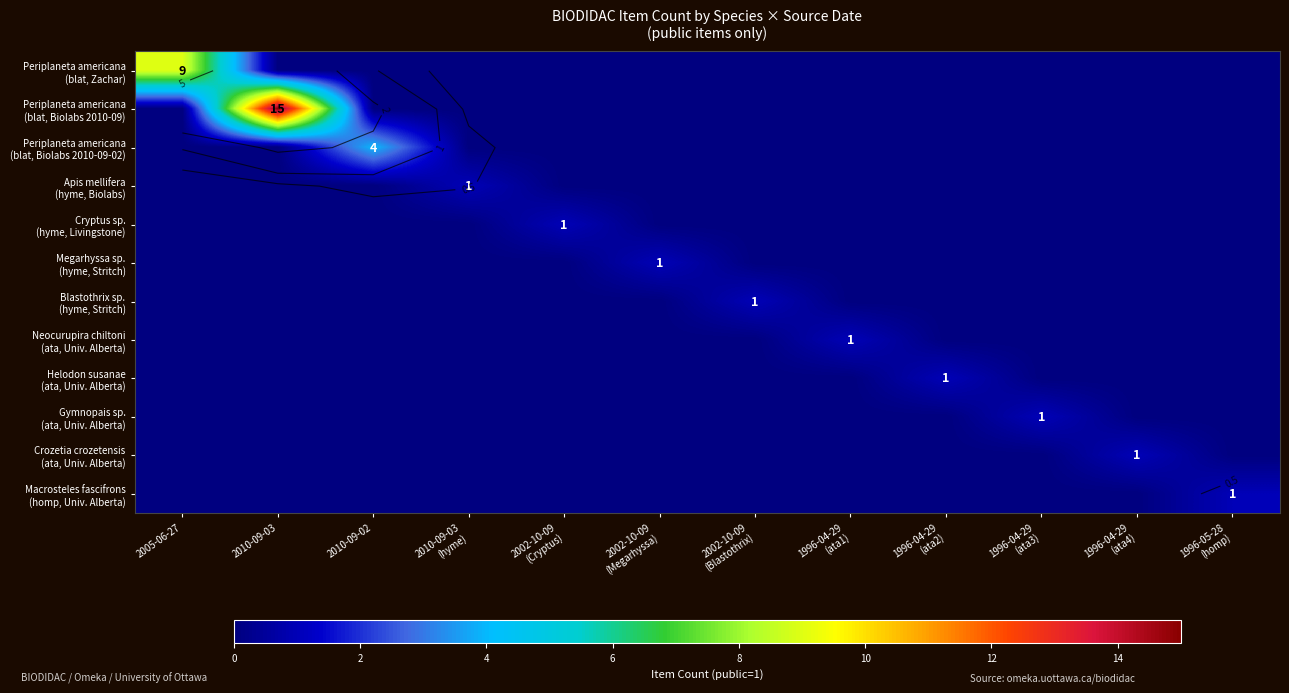

At 1996-04-29 (ata4), list the series in order from largest to smallest.

Crozetia crozetensis (ata, Univ. Alberta), Periplaneta americana (blat, Zachar), Periplaneta americana (blat, Biolabs 2010-09), Periplaneta americana (blat, Biolabs 2010-09-02), Apis mellifera (hyme, Biolabs), Cryptus sp. (hyme, Livingstone), Megarhyssa sp. (hyme, Stritch), Blastothrix sp. (hyme, Stritch), Neocurupira chiltoni (ata, Univ. Alberta), Helodon susanae (ata, Univ. Alberta), Gymnopais sp. (ata, Univ. Alberta), Macrosteles fascifrons (homp, Univ. Alberta)